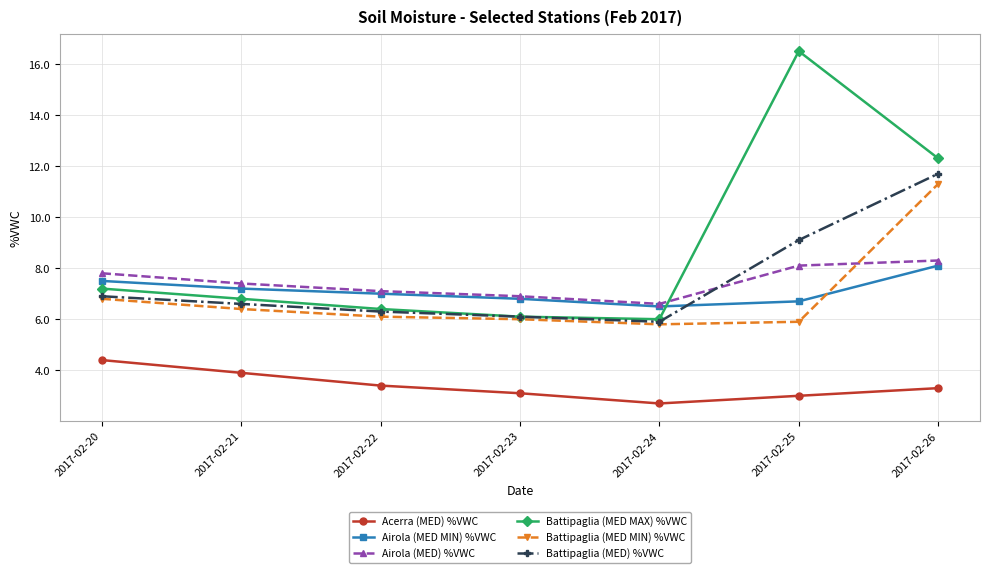

At which category does the chart reach its minimum across all series?

2017-02-24